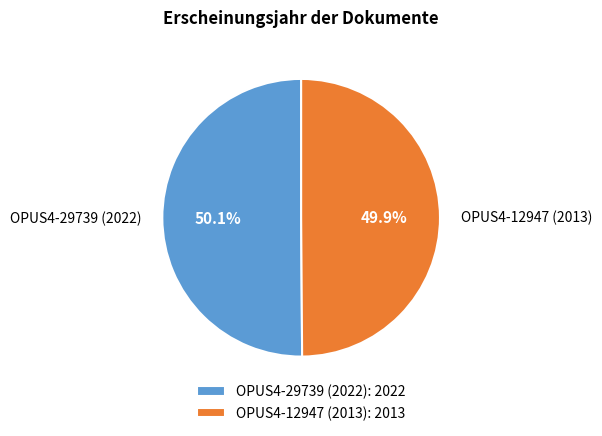

To the nearest percent, what is the combined percentage of OPUS4-12947 (2013) and OPUS4-29739 (2022)?

100%